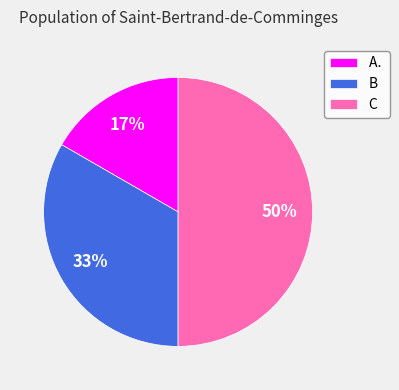

The C slice represents 50% of the pie. True or false?

True